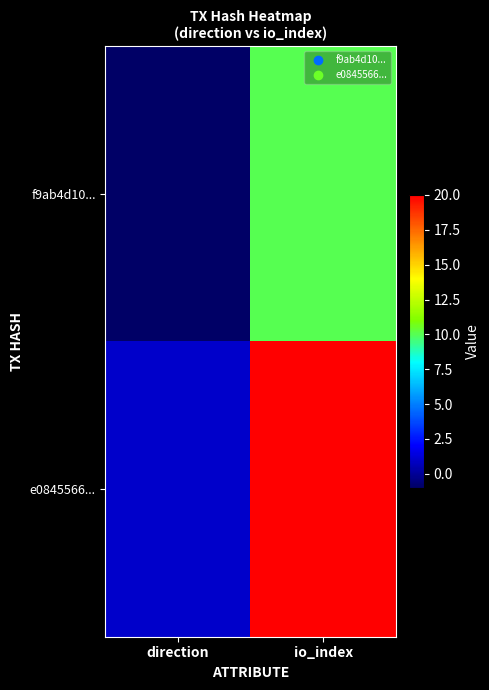

What is the maximum value shown in the chart?

20